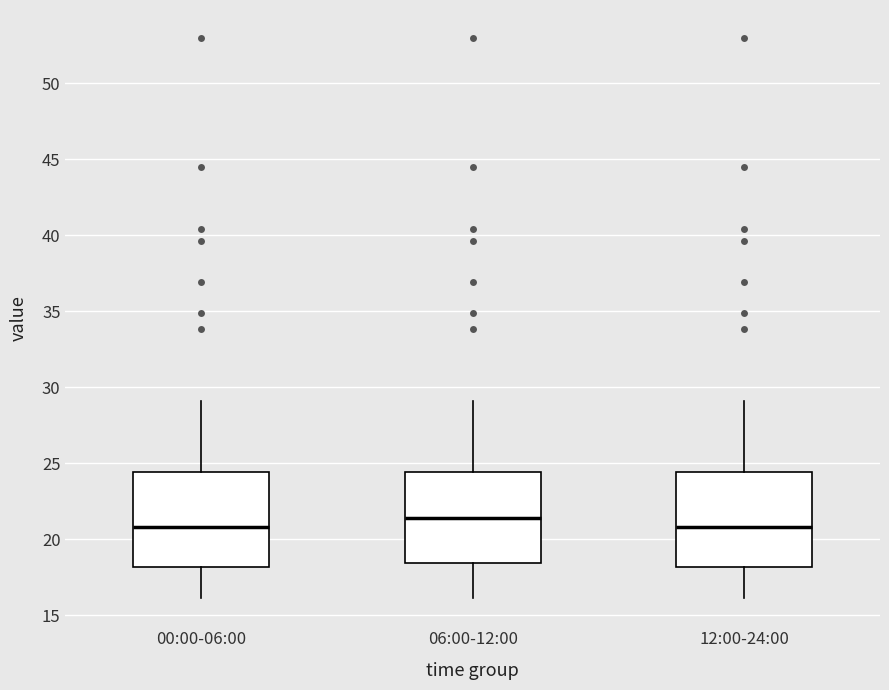

Reading left to right, read every box against the y-axis: the position of its median line, the range the box covers, and the ends of its whiskers. The values are not printed on the chart, so give them approximately, as read against the axis.

00:00-06:00: median 21.0, box 18.0 to 24.5, whiskers 16.0 to 29.0
06:00-12:00: median 21.5, box 18.5 to 24.5, whiskers 16.0 to 29.0
12:00-24:00: median 21.0, box 18.0 to 24.5, whiskers 16.0 to 29.0